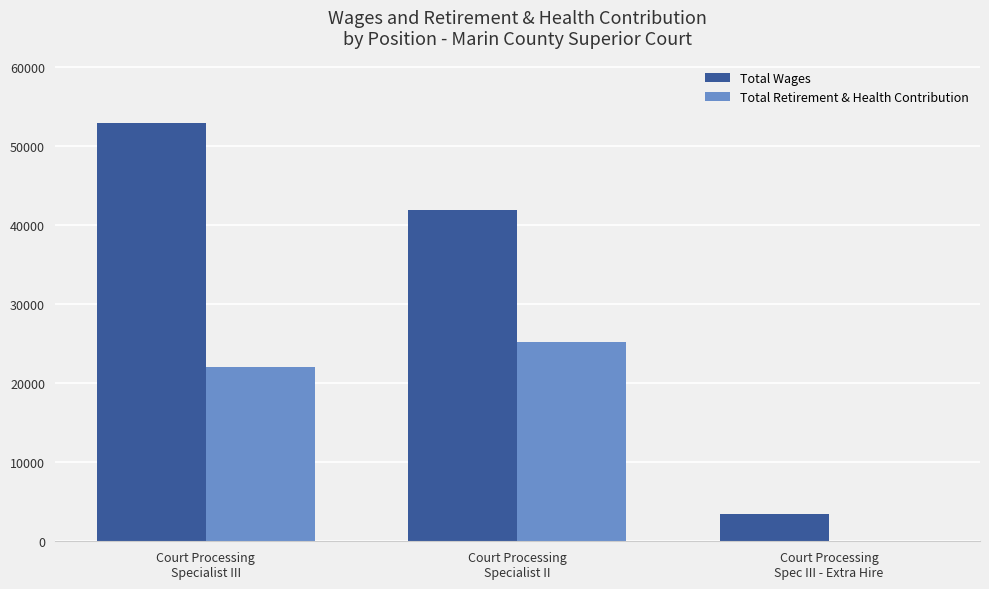

Which series has the largest total across all categories?

Total Wages